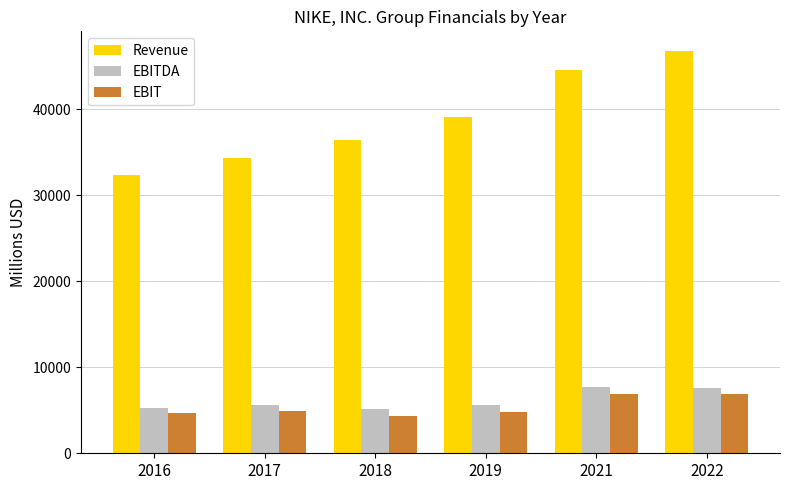

What is the minimum value shown in the chart?

4379